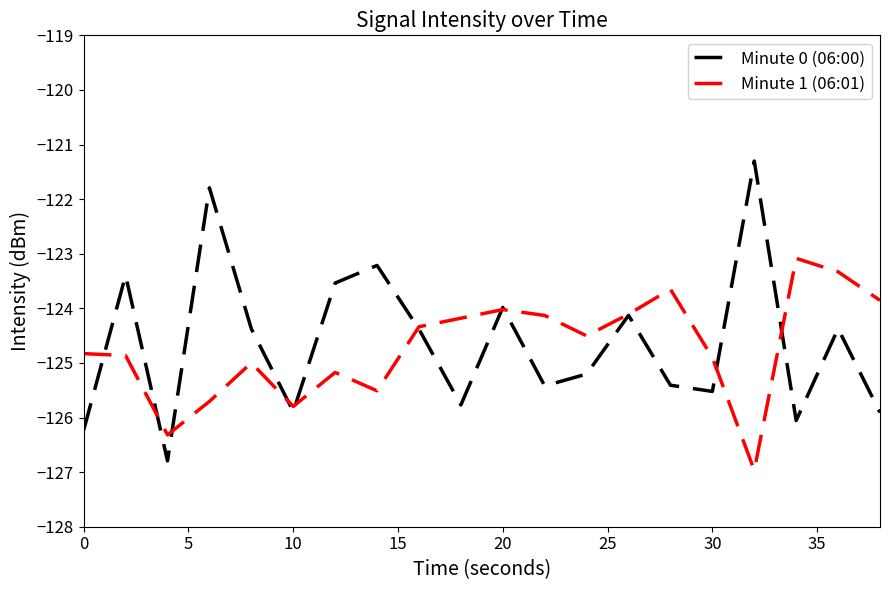

Rank the series by their maximum value, from lowest to highest.

Minute 1 (06:01), Minute 0 (06:00)